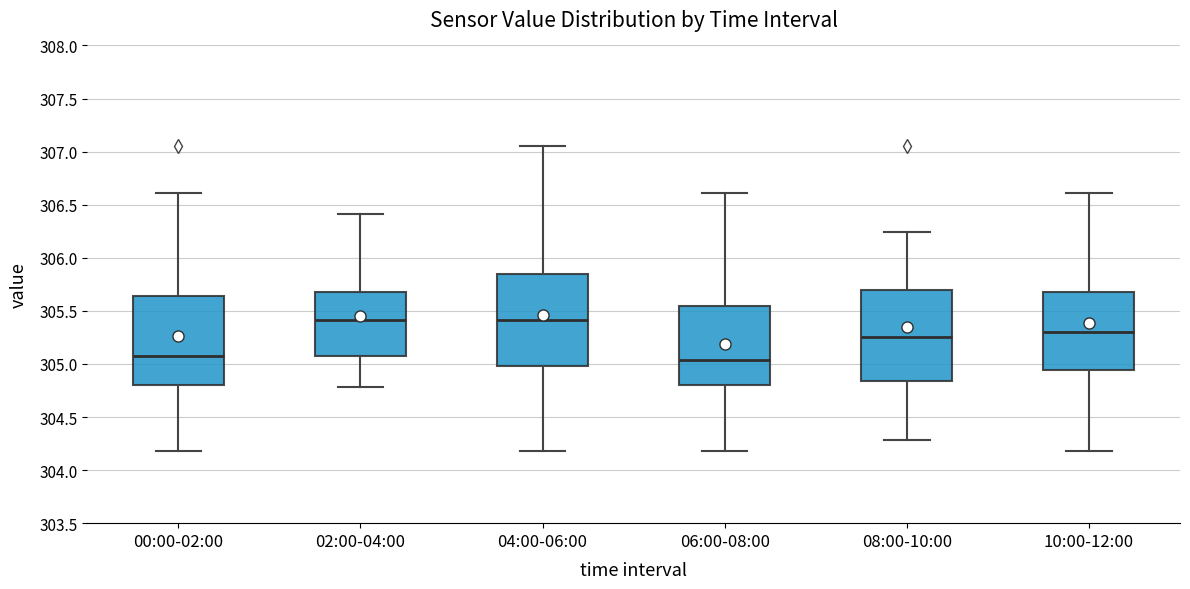

Where is the upper edge of the box for 02:00-04:00 on the y-axis? The values are not printed on the chart, so give them approximately, as read against the axis.

305.70